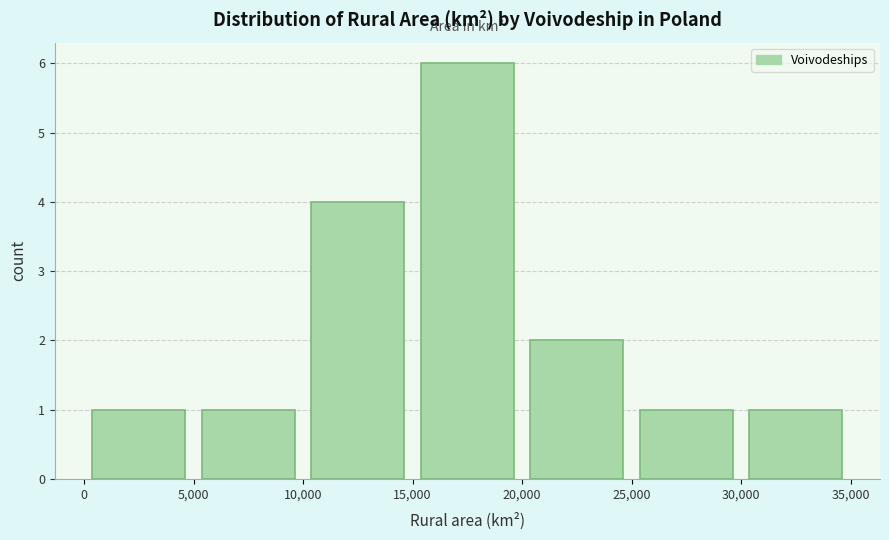

Reading left to right, transcribe this chart: for each bar, give the range it covers on the x-axis and its height. The values are not printed on the chart, so give them approximately, as read against the axis.

0 to 5,000: 1
5,000 to 10,000: 1
10,000 to 15,000: 4
15,000 to 20,000: 6
20,000 to 25,000: 2
25,000 to 30,000: 1
30,000 to 35,000: 1